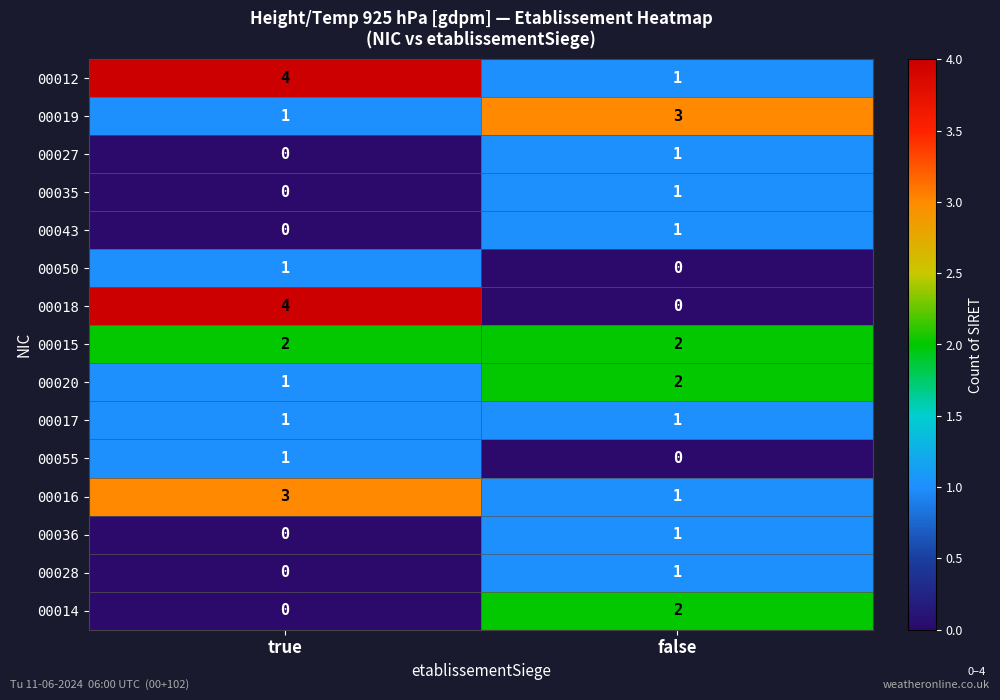

What is the total value across all series at true?

18